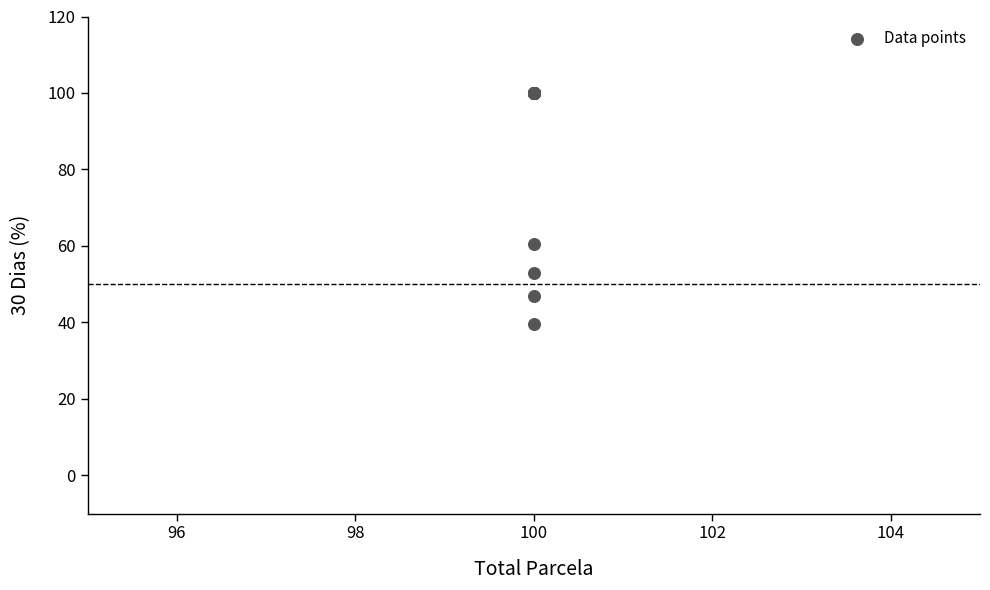

What Y value in the scatter plot is closest to 69?

60.5